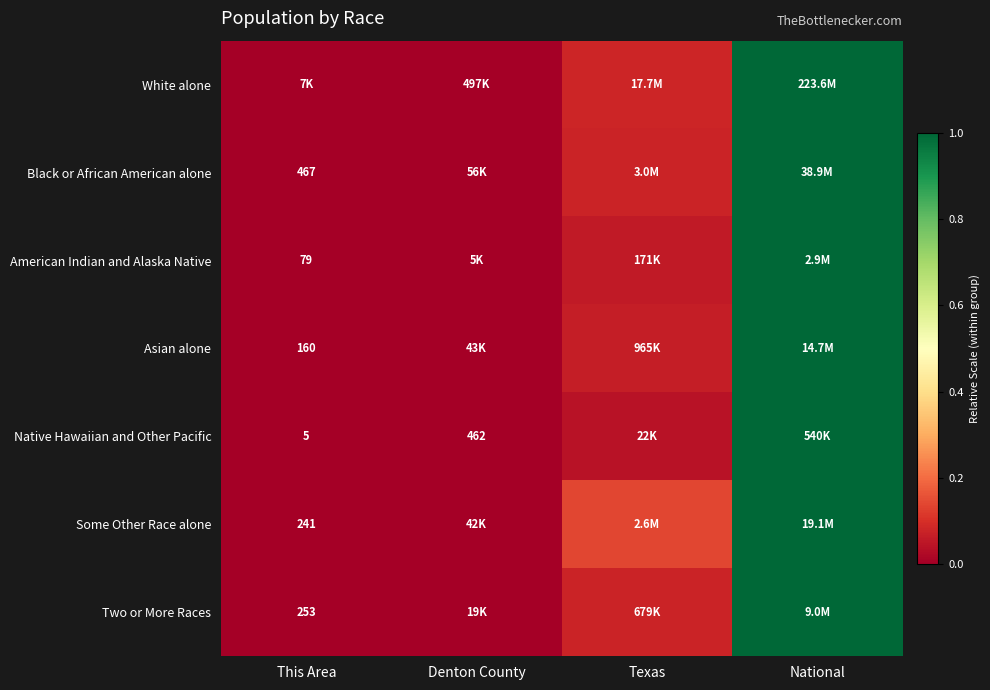

Is it true that Native Hawaiian and Other Pacific equals 0.1 at Texas?

False